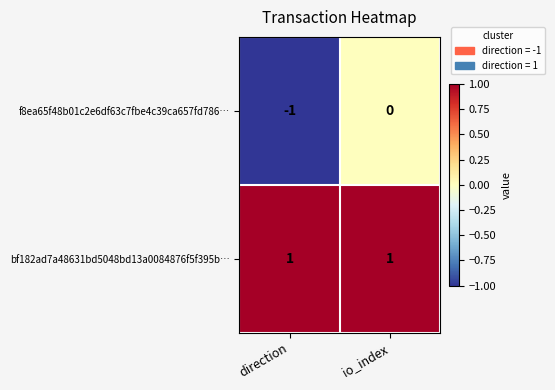

Count the number of categories in the chart.

2